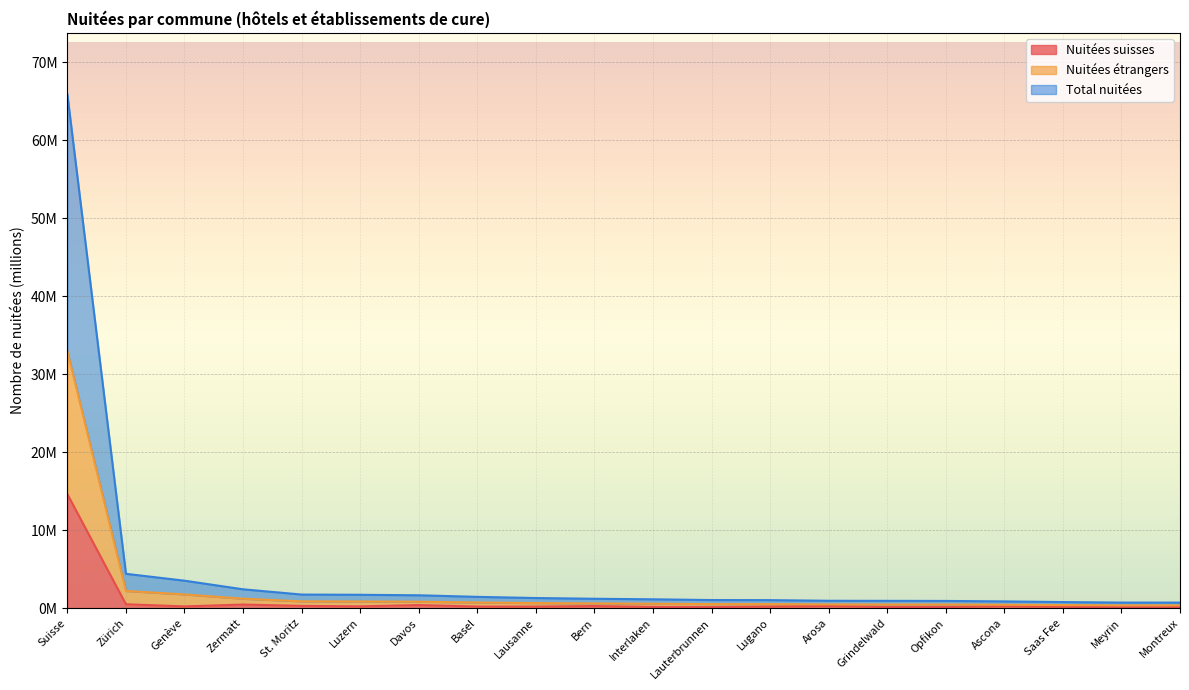

What position from the right is Suisse?

20